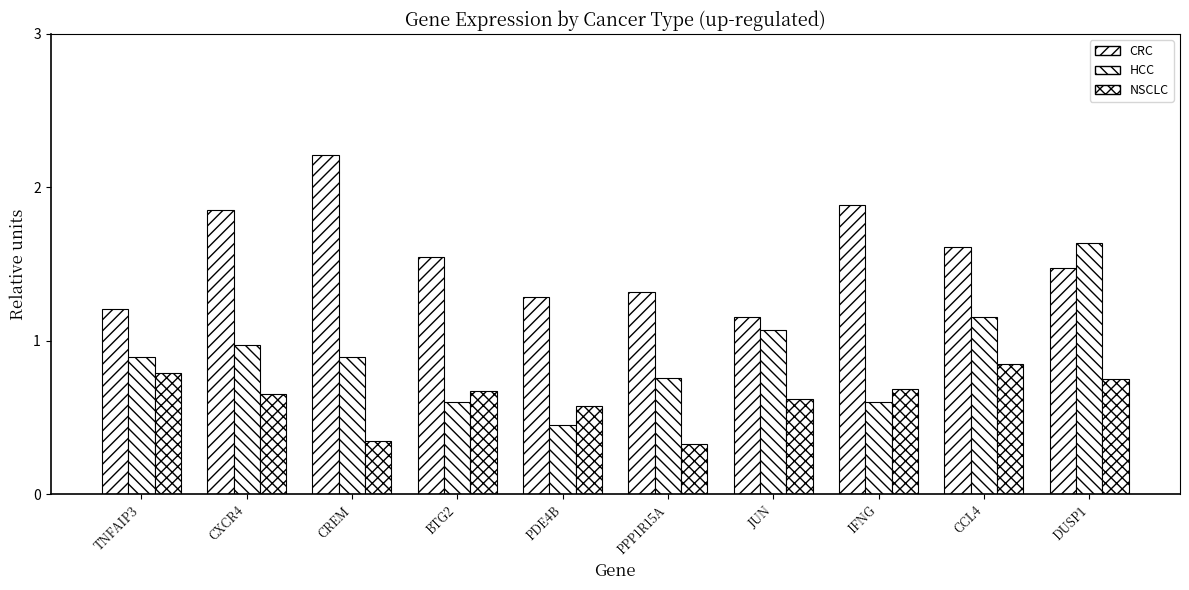

What is the label of the 10th bar from the right?

TNFAIP3